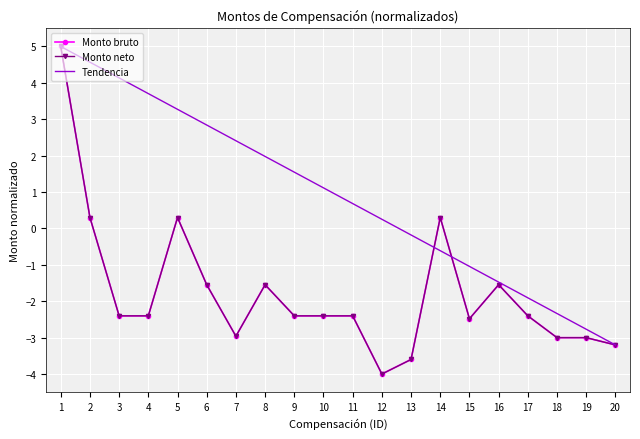

At which category does the chart reach its peak across all series?

1